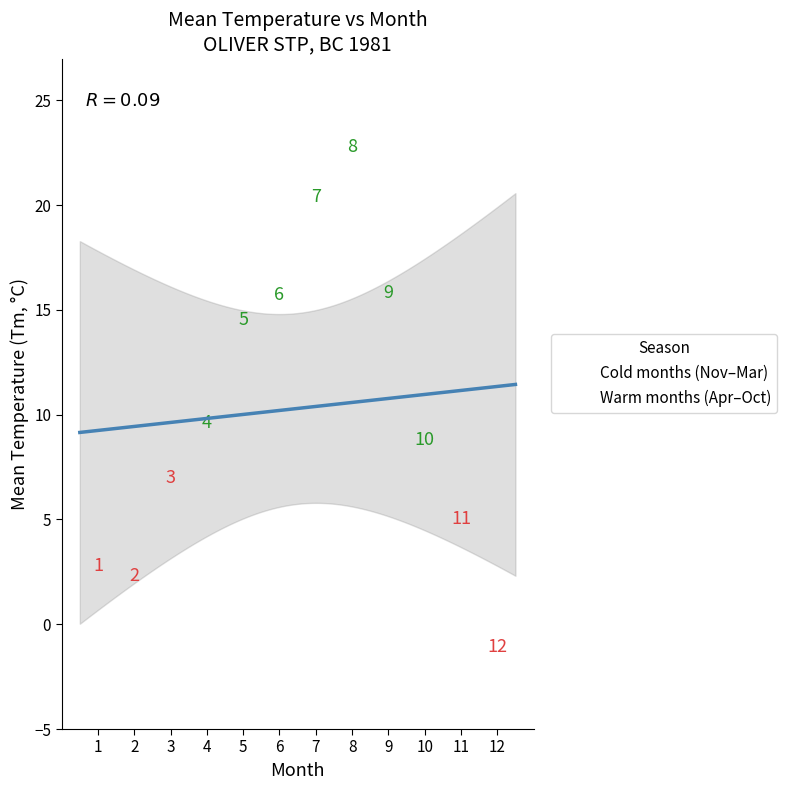

Which series contains the highest Y value?

Warm months (Apr–Oct)